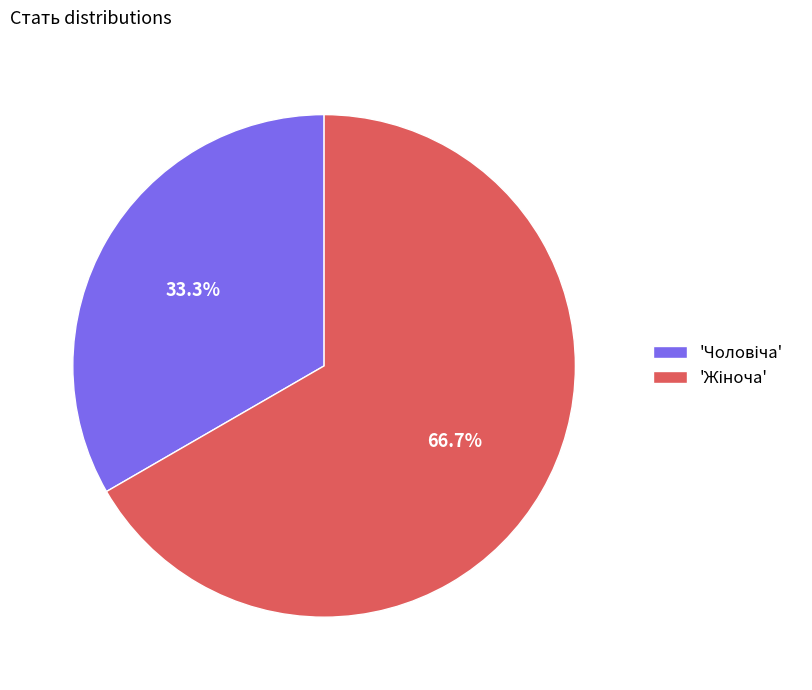

Does any single category account for the majority?

Yes